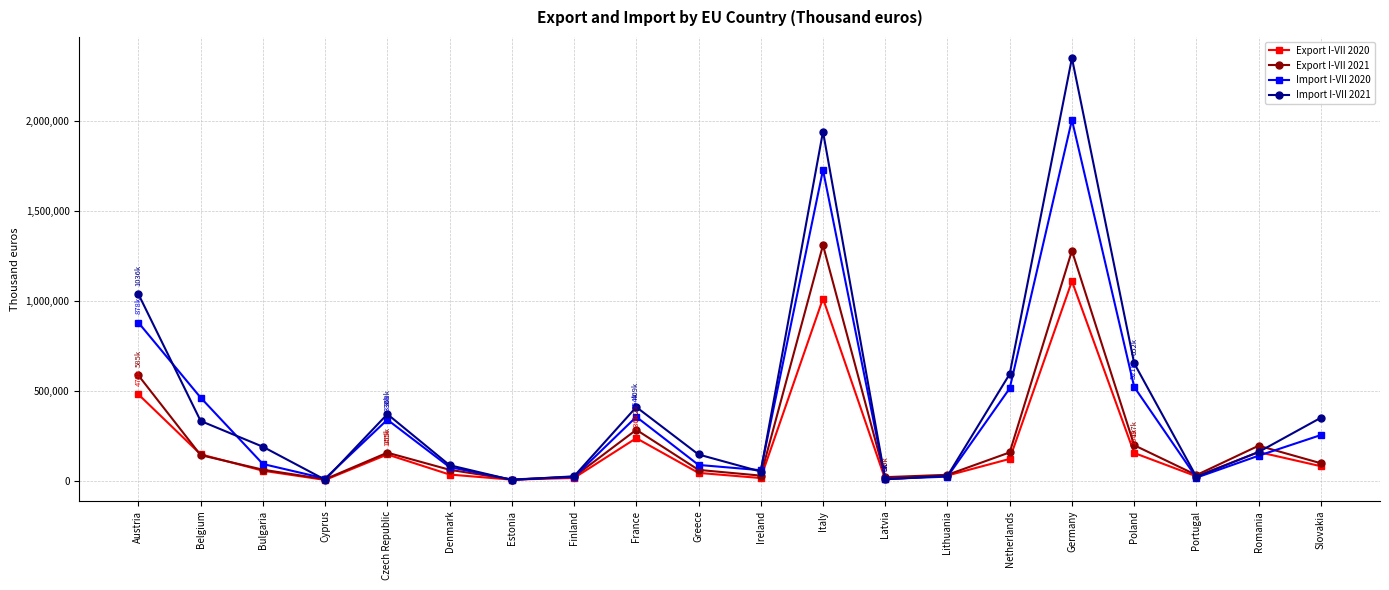

True or false: Import I-VII 2020 and Export I-VII 2021 cross at least once.

True